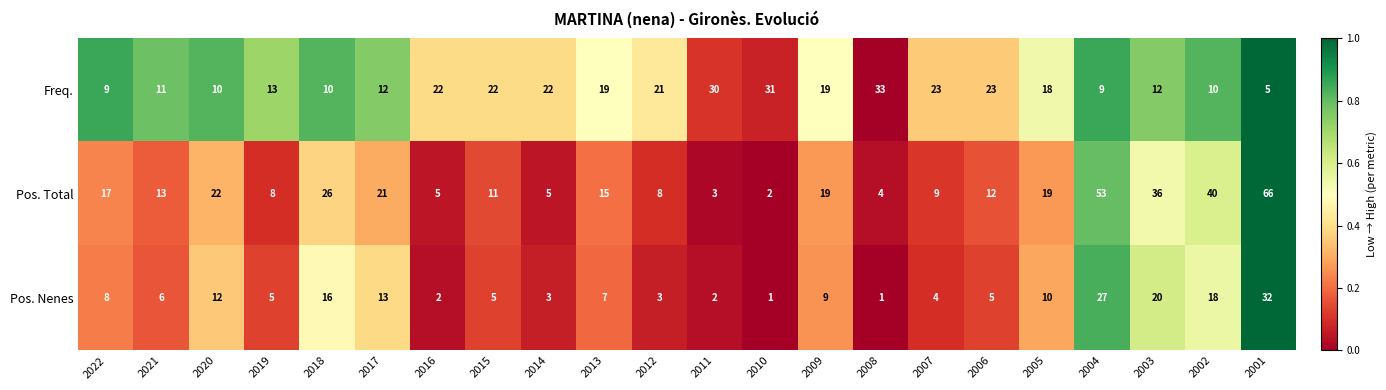

True or false: Freq. has a value of 17 at 2018.

False